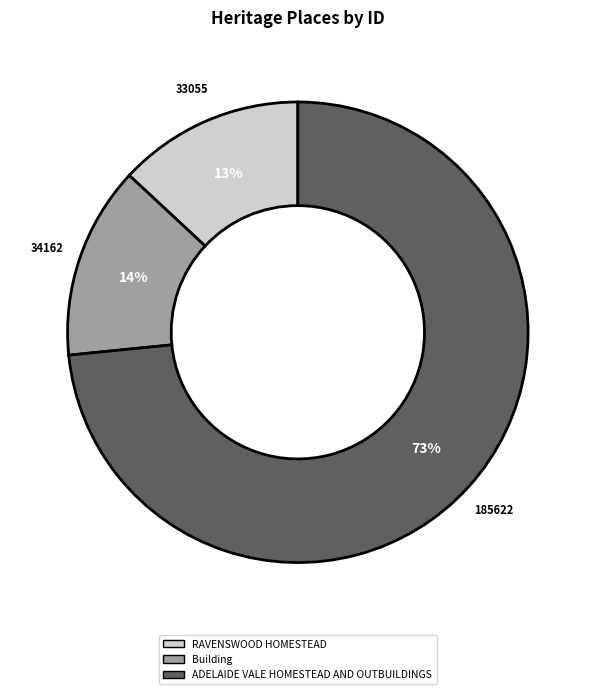

Do Building and ADELAIDE VALE HOMESTEAD AND OUTBUILDINGS together represent more than half of the pie?

Yes